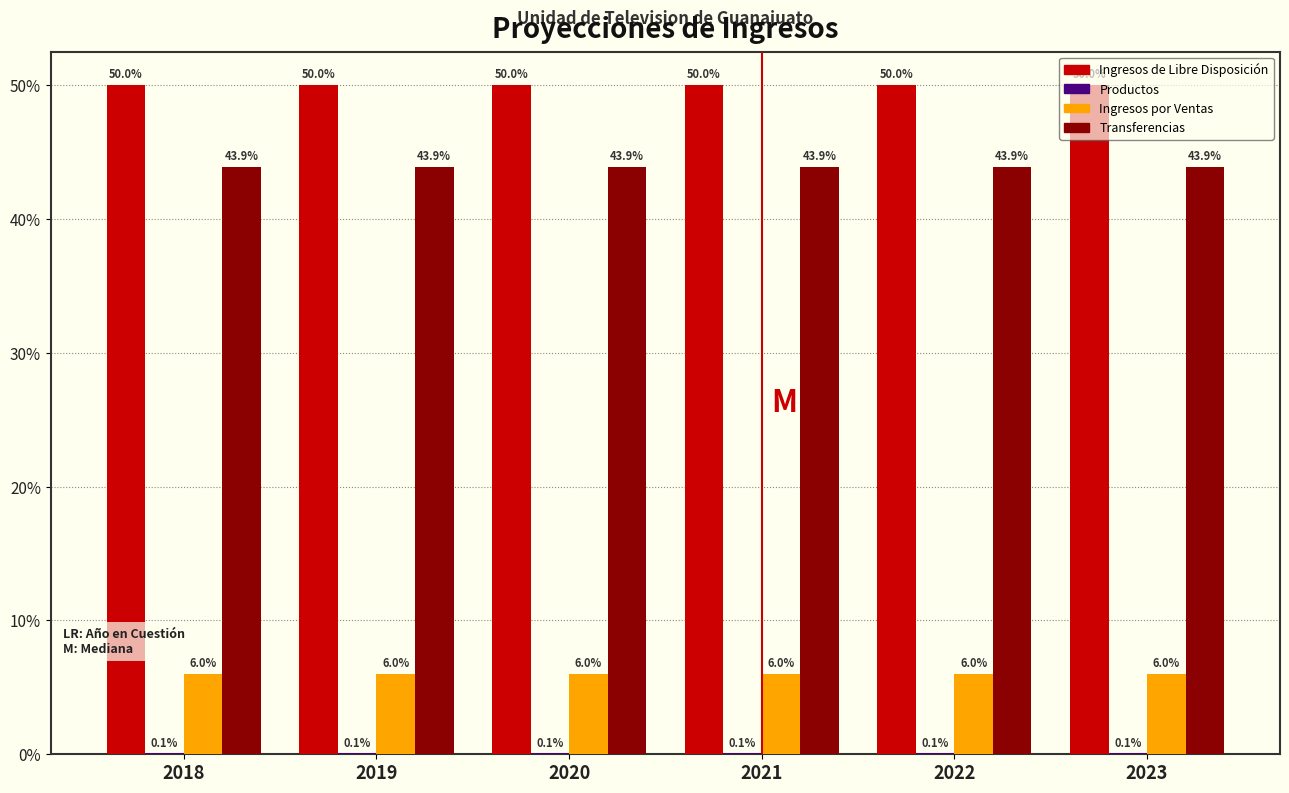

What is the highest value of the Transferencias series?

43.9